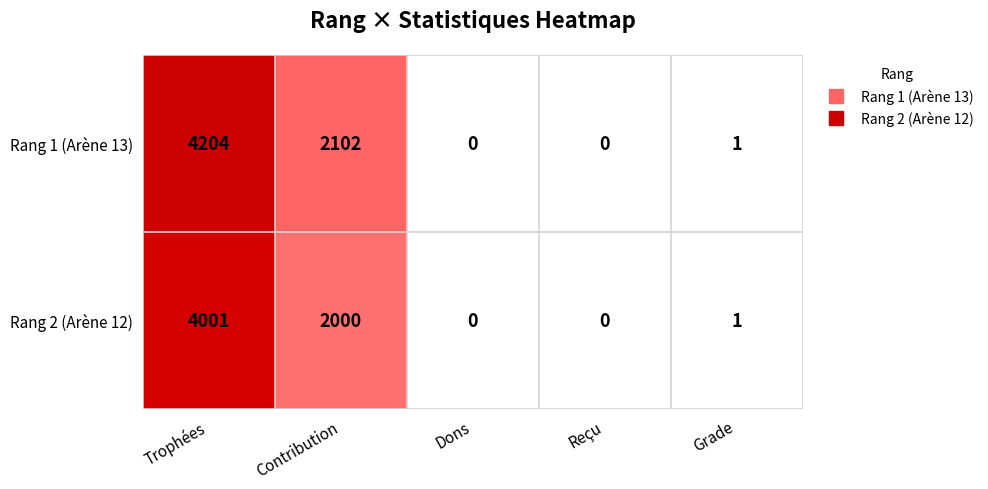

What is the difference between the Rang 2 (Arène 12) values at Trophées and Grade?

4000